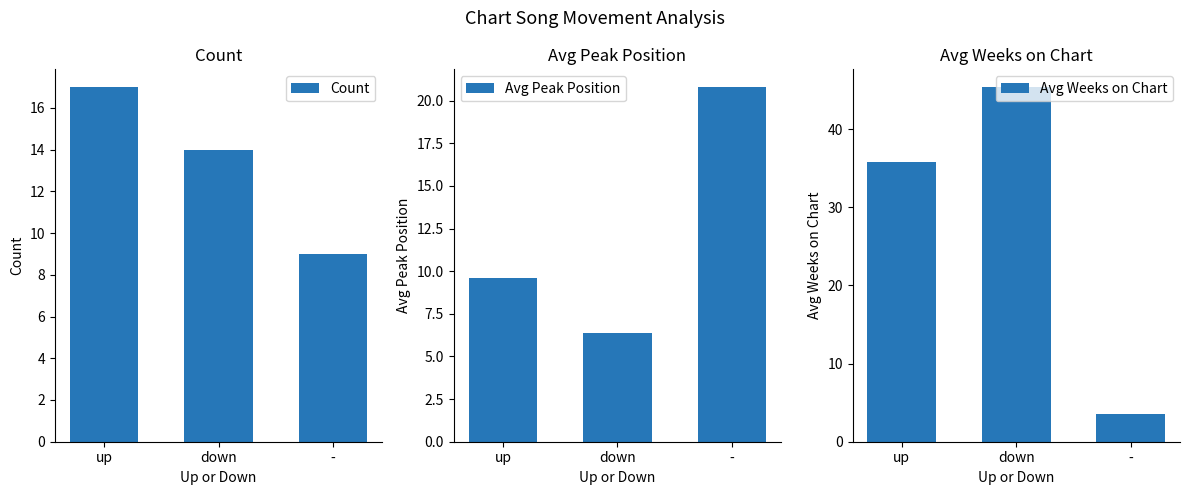

Which series has the widest spread of values?

Avg Weeks on Chart